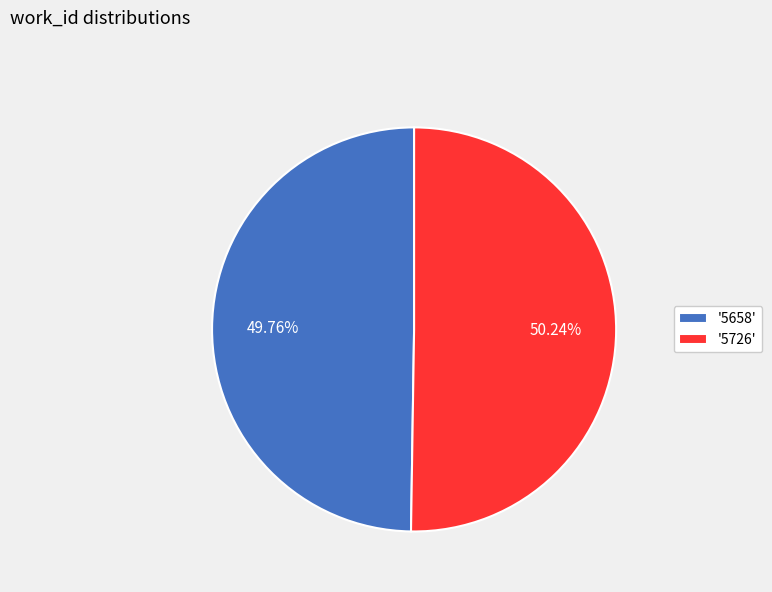

Is there any slice that represents more than half of the pie?

Yes